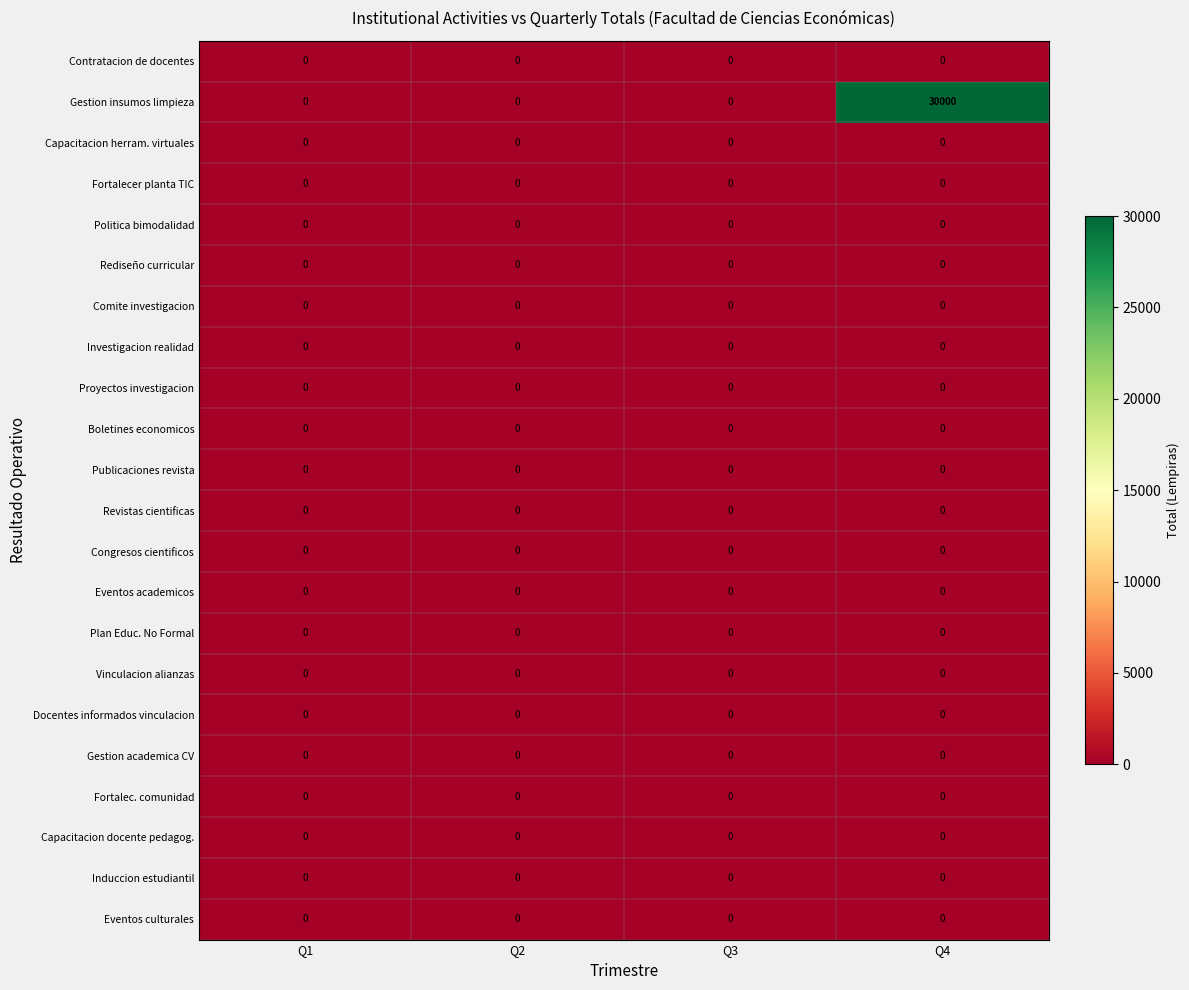

Which series has the widest spread of values?

Gestion insumos limpieza